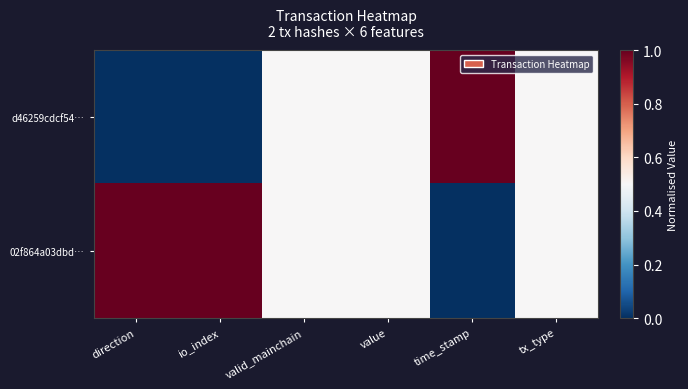

Between io_index and time_stamp, which series saw the biggest shift?

d46259cdcf54…